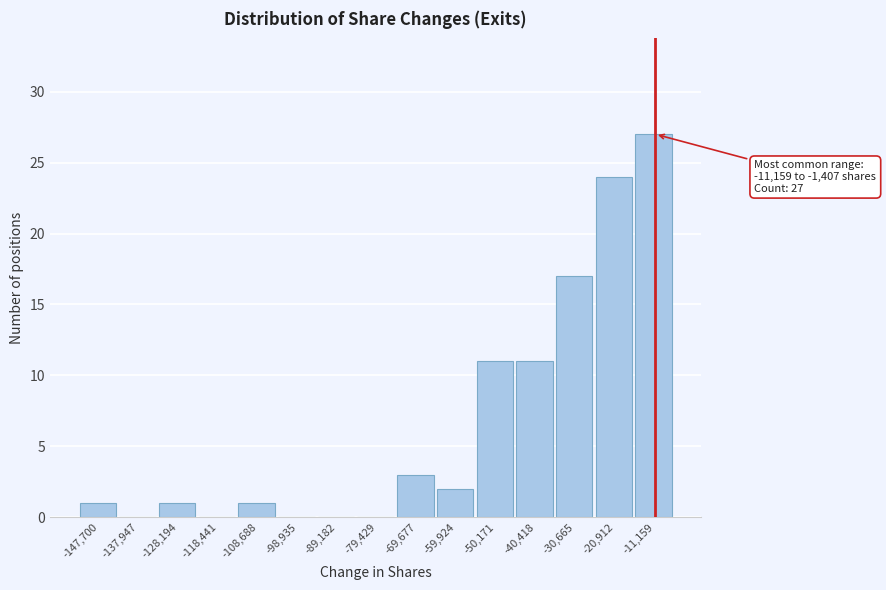

Reading right to left, transcribe all the data shown in this chart.

-11,159=27	-20,912=24	-30,665=17	-40,418=11	-50,171=11	-59,924=2	-69,677=3	-79,429=0	-89,182=0	-98,935=0	-108,688=1	-118,441=0	-128,194=1	-137,947=0	-147,700=1